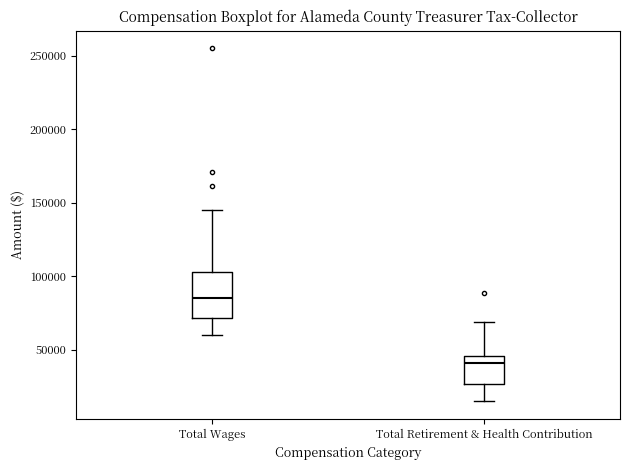

Comparing the boxes themselves (not the whiskers), which one is the tallest?

Total Wages